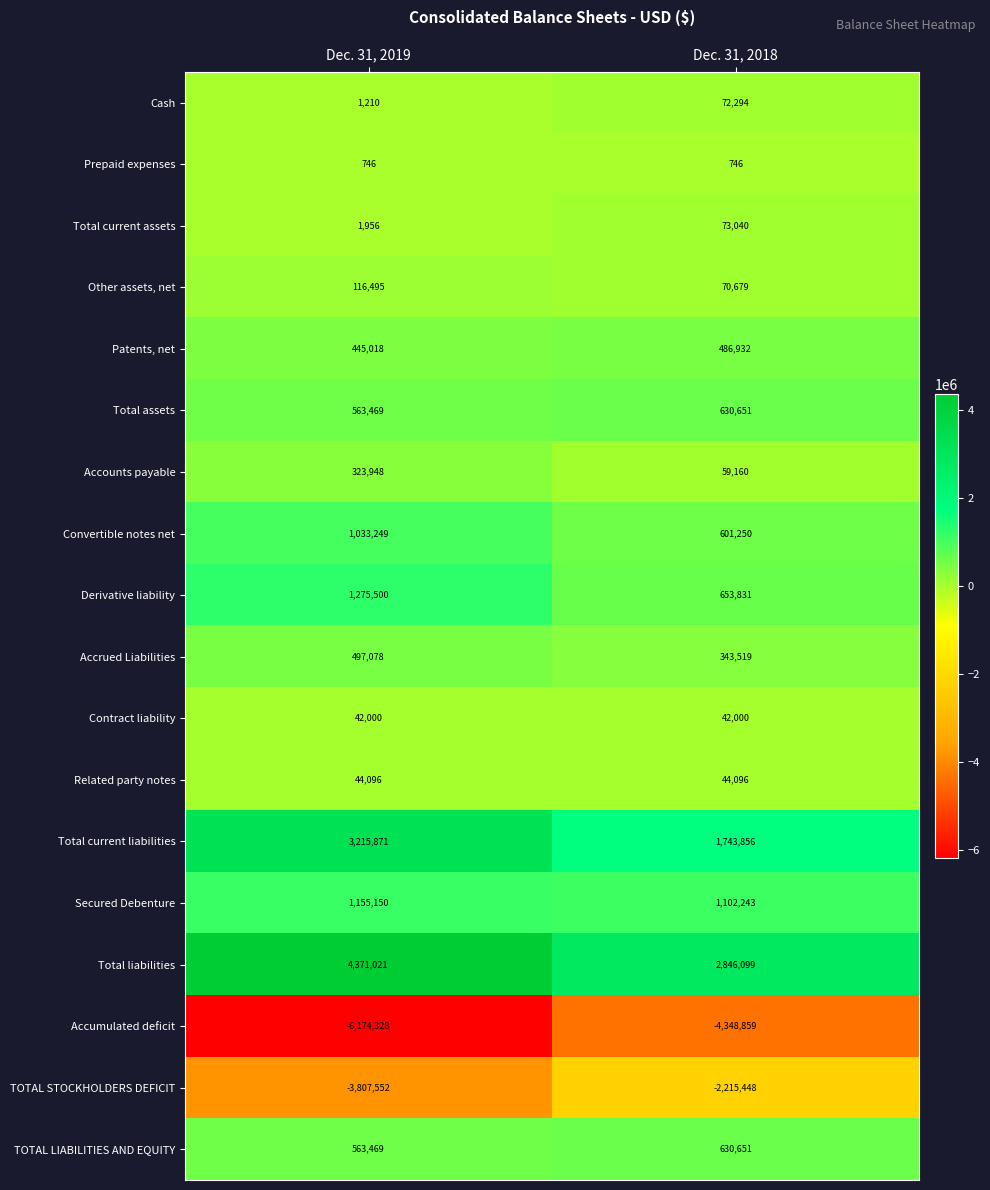

What is the difference between the TOTAL STOCKHOLDERS DEFICIT values at Dec. 31, 2019 and Dec. 31, 2018?

1592104